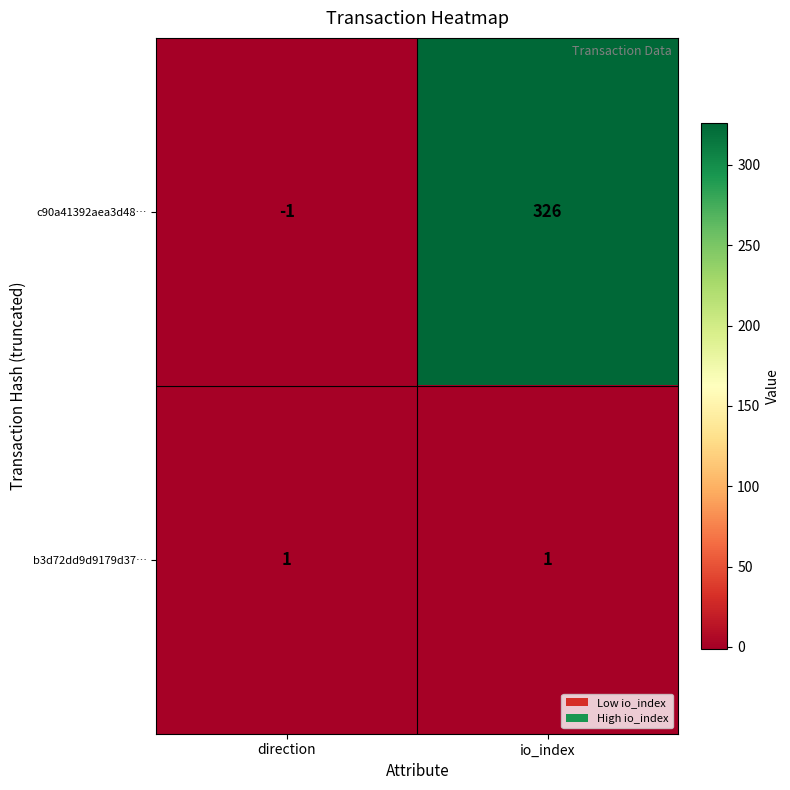

Reading left to right, extract all data points from this chart.

c90a41392aea3d48…: direction=-1	io_index=326
b3d72dd9d9179d37…: direction=1	io_index=1